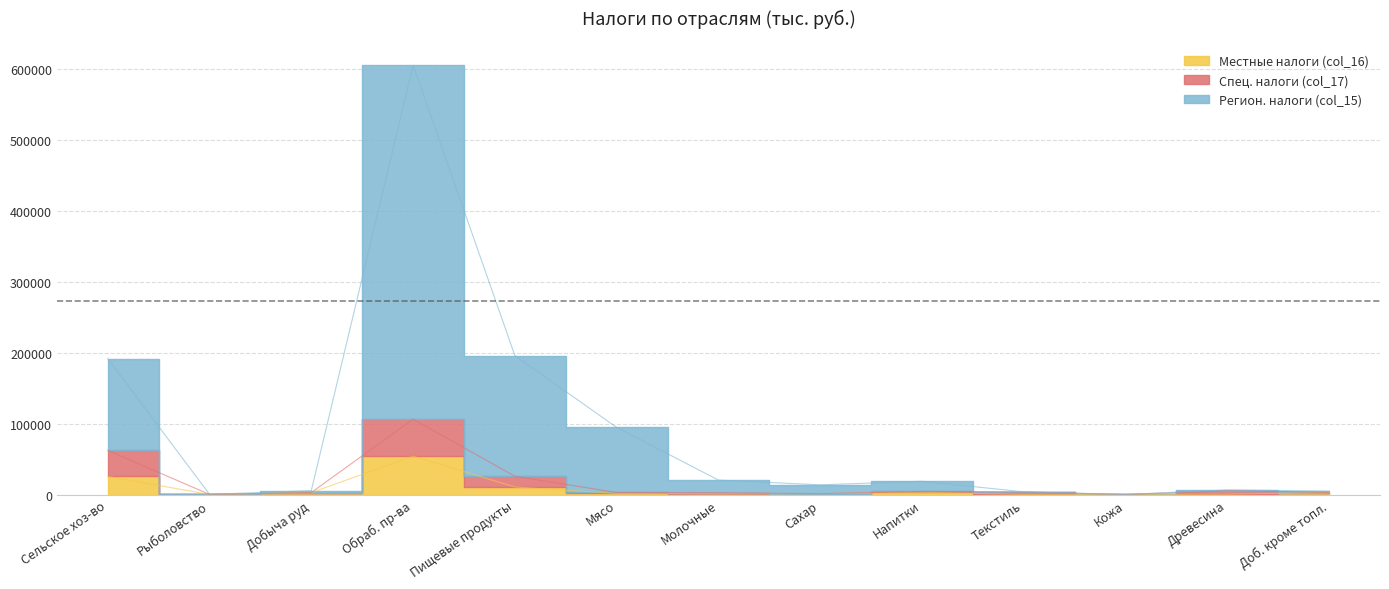

True or false: Регион. налоги (col_15) and Спец. налоги (col_17) intersect in this chart.

False